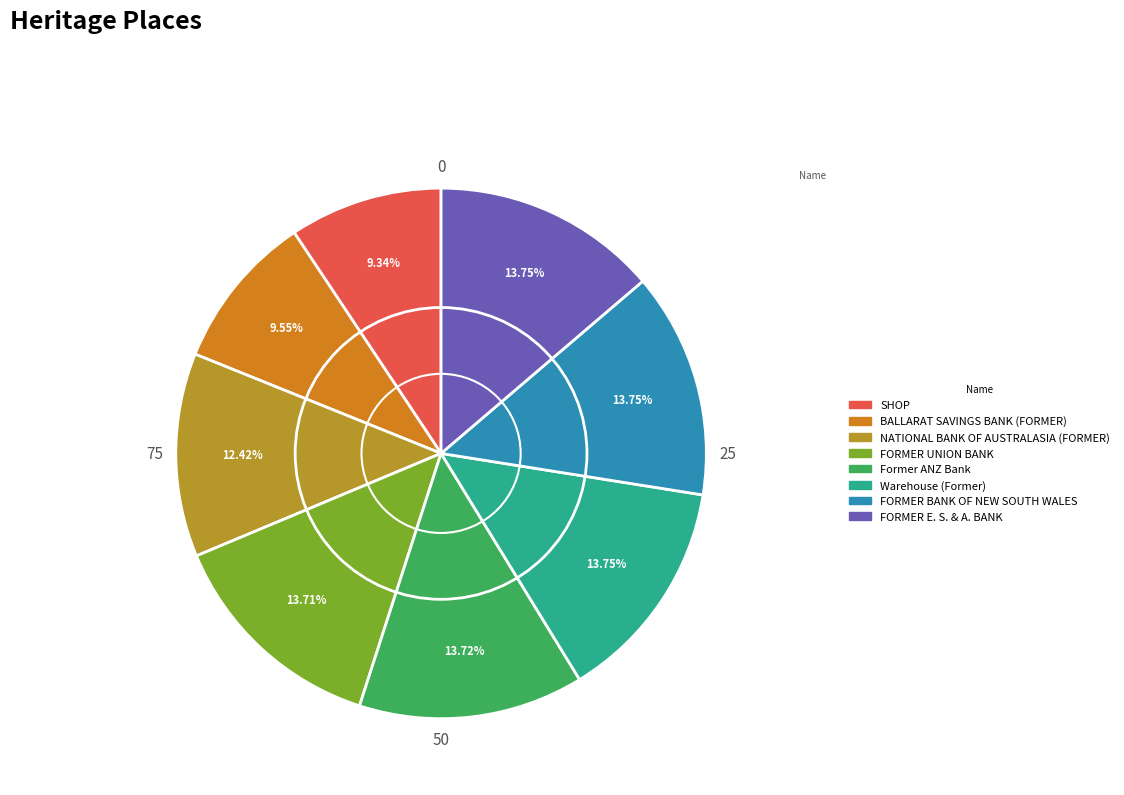

To the nearest percent, what is the average slice percentage?

12%